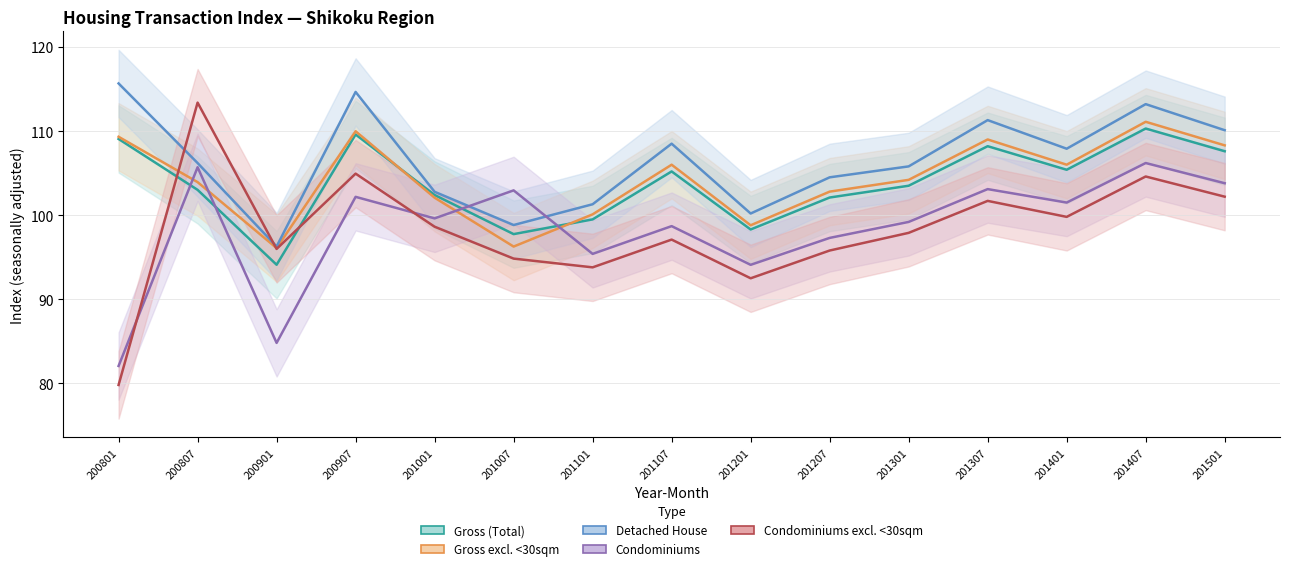

How many data points does each series have?

15